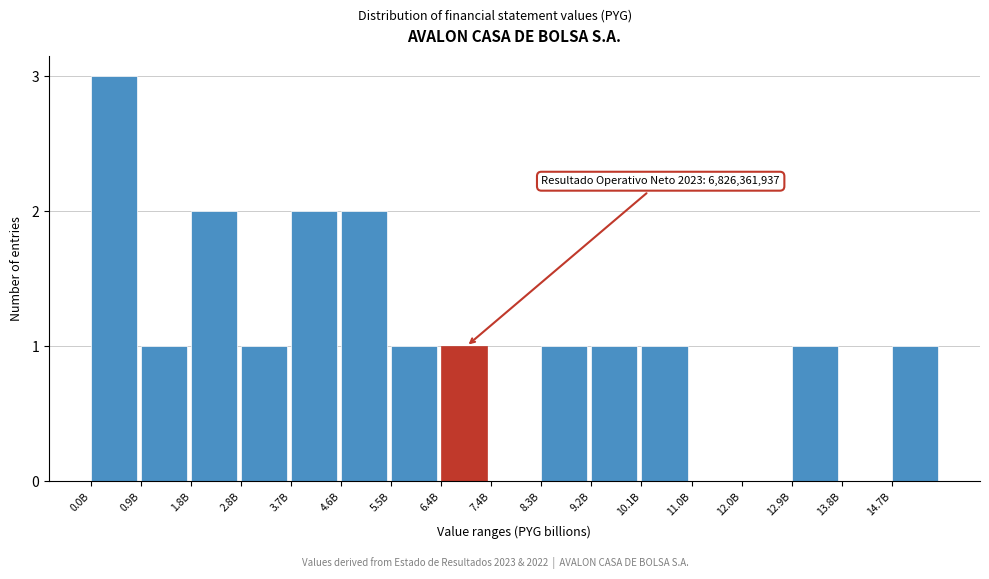

Reading left to right, what are all the values shown in this chart?

0.0B=3	0.9B=1	1.8B=2	2.8B=1	3.7B=2	4.6B=2	5.5B=1	6.4B=1	7.4B=0	8.3B=1	9.2B=1	10.1B=1	11.0B=0	12.0B=0	12.9B=1	13.8B=0	14.7B=1